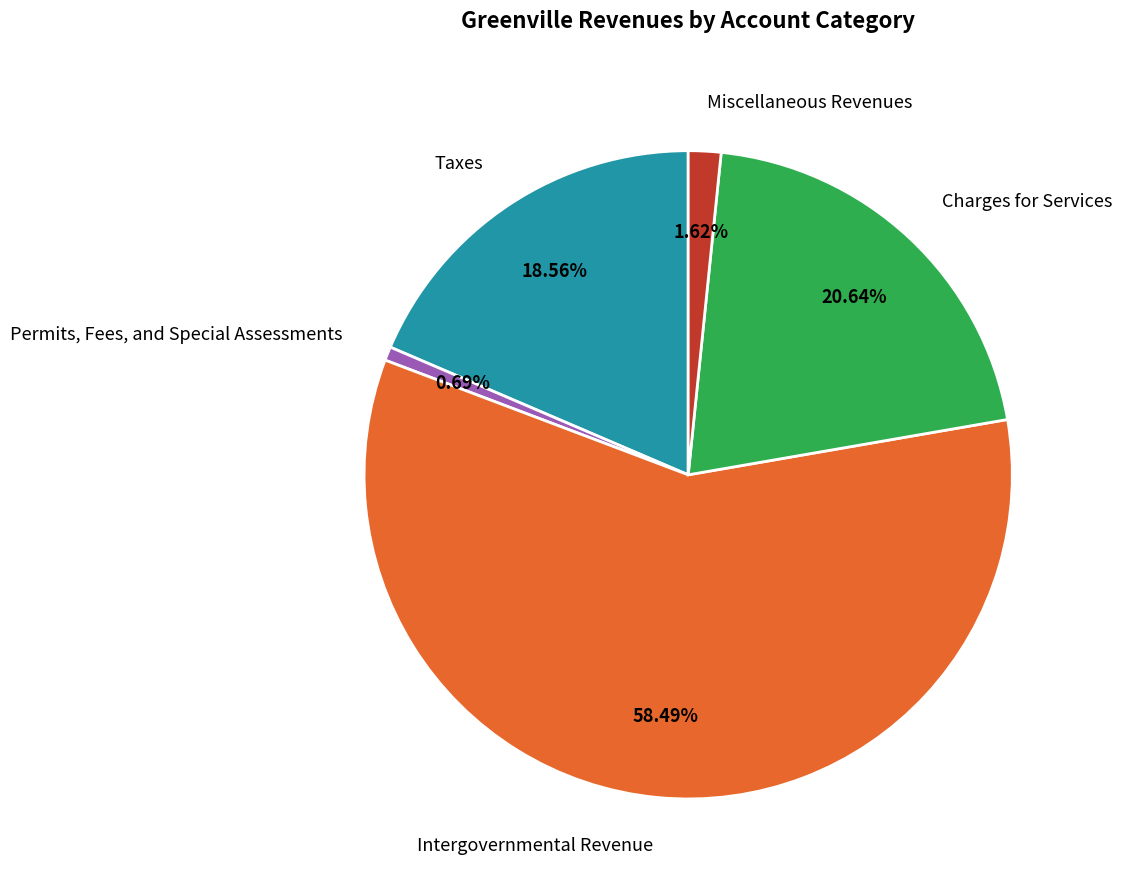

What is the largest slice in the pie chart?

Intergovernmental Revenue